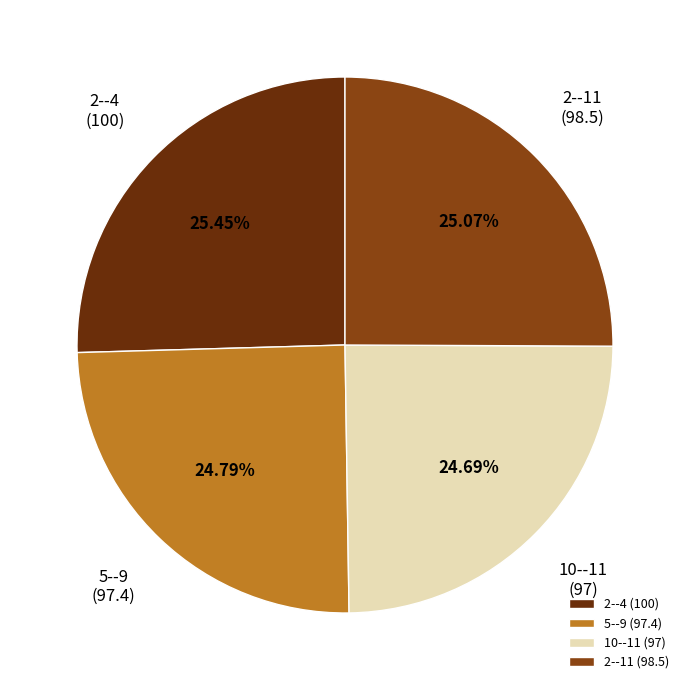

Between 5--9 (97.4) and 2--4 (100), which is larger?

2--4 (100)